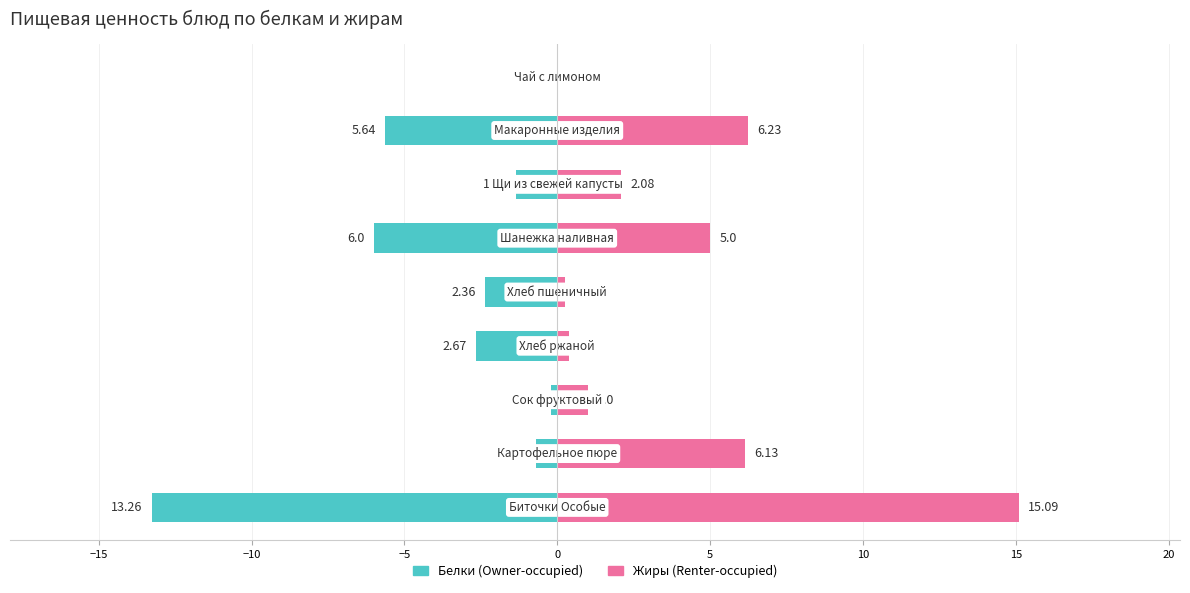

How many data points in Жиры are less than 2?

4